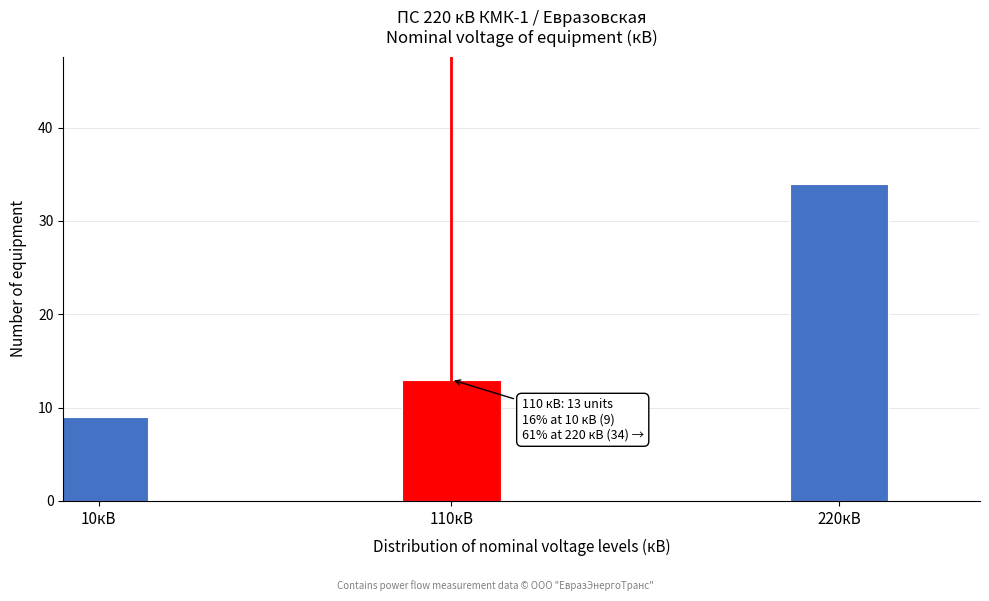

Reading left to right, extract all data points from this chart.

10кВ=9	110кВ=13	220кВ=34